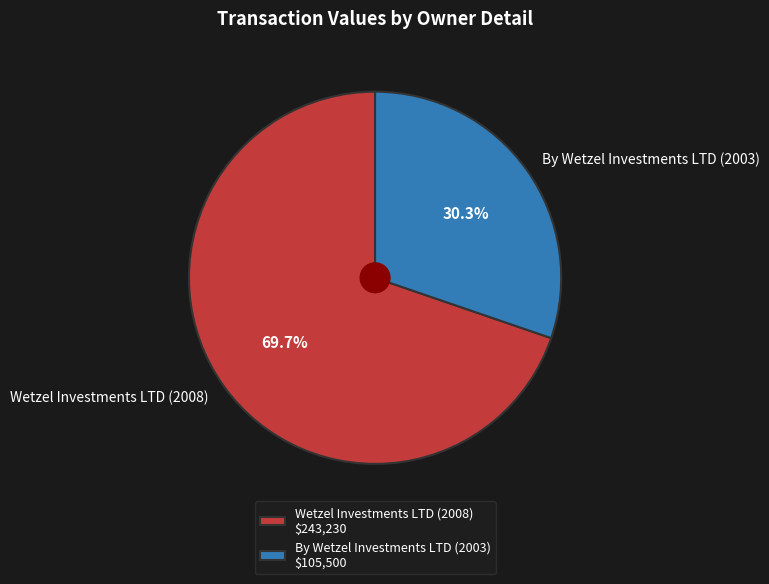

What percentage is the By Wetzel Investments LTD (2003) slice, to the nearest percent?

30%